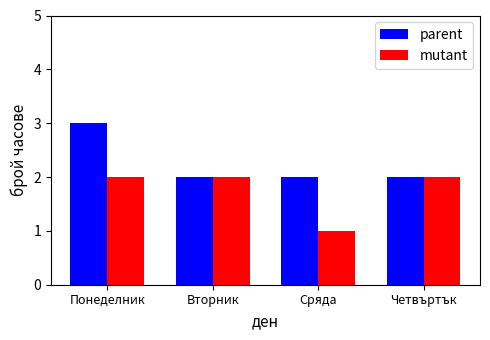

What position from the right is Четвъртък?

1